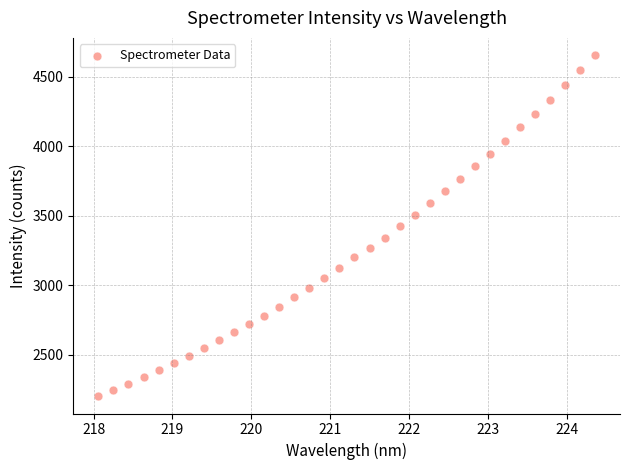

What is the range of Y values (max minus min)?

2455.6